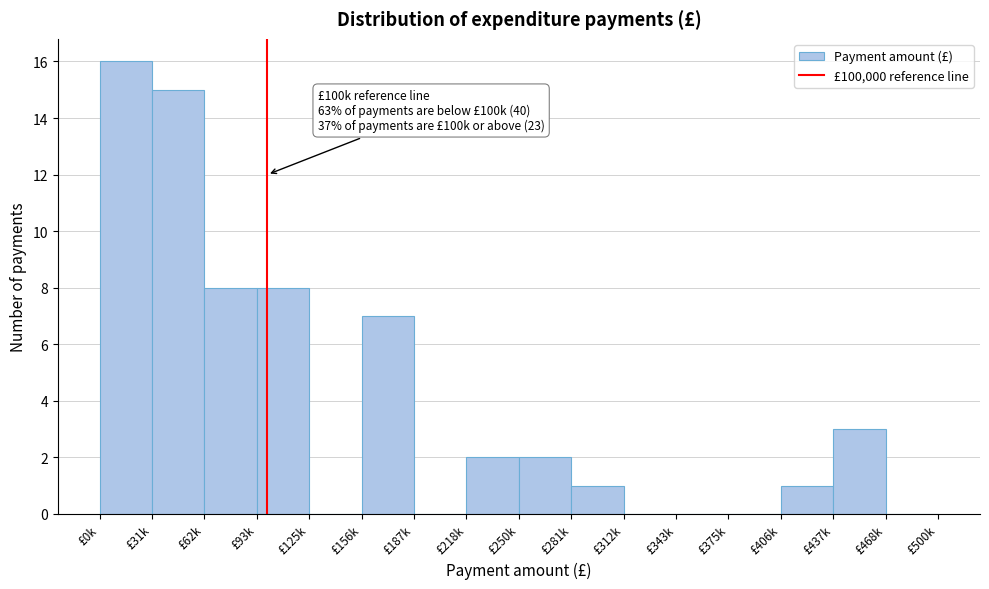

Reading left to right, extract all data points from this chart.

£0k=16	£31k=15	£62k=8	£93k=8	£125k=0	£156k=7	£187k=0	£218k=2	£250k=2	£281k=1	£312k=0	£343k=0	£375k=0	£406k=1	£437k=3	£468k=0